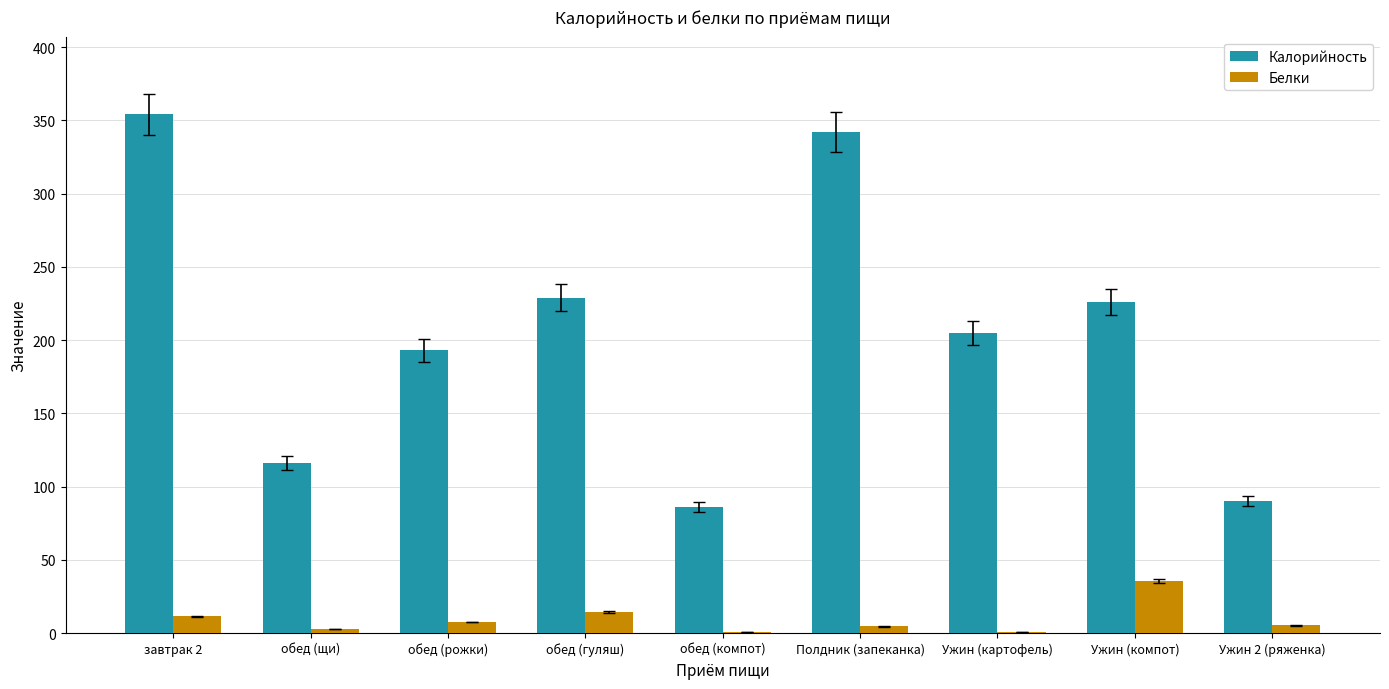

Is it true that Калорийность equals 54.4 at Ужин (компот)?

False